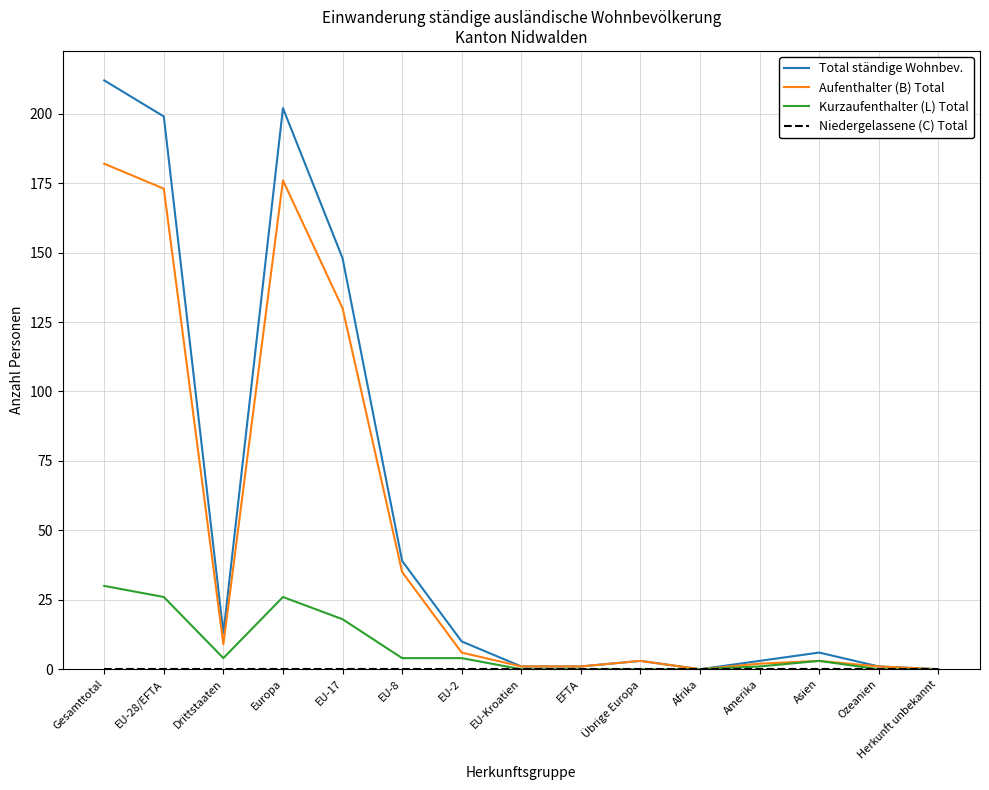

At how many categories does at least one series exceed 137?

4